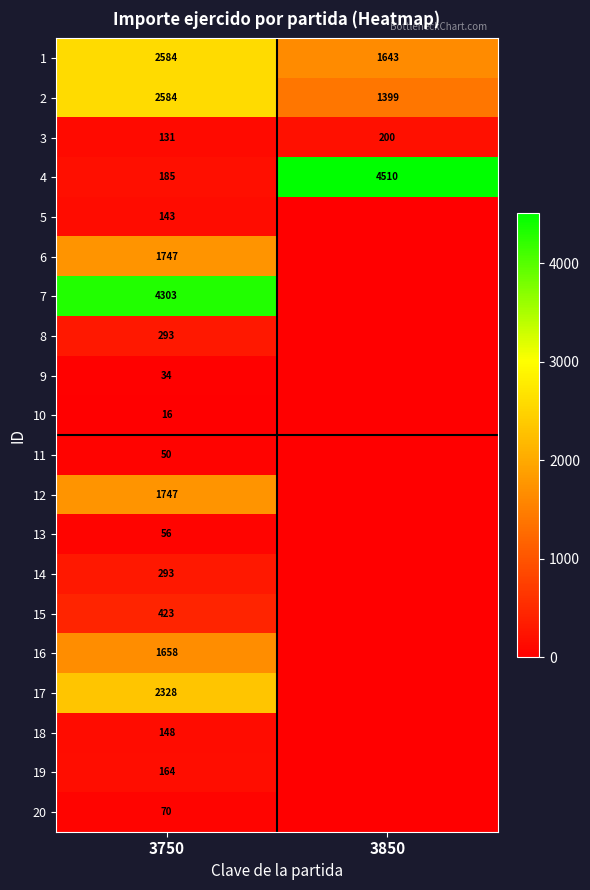

Which label corresponds to the largest value in the chart?

3850